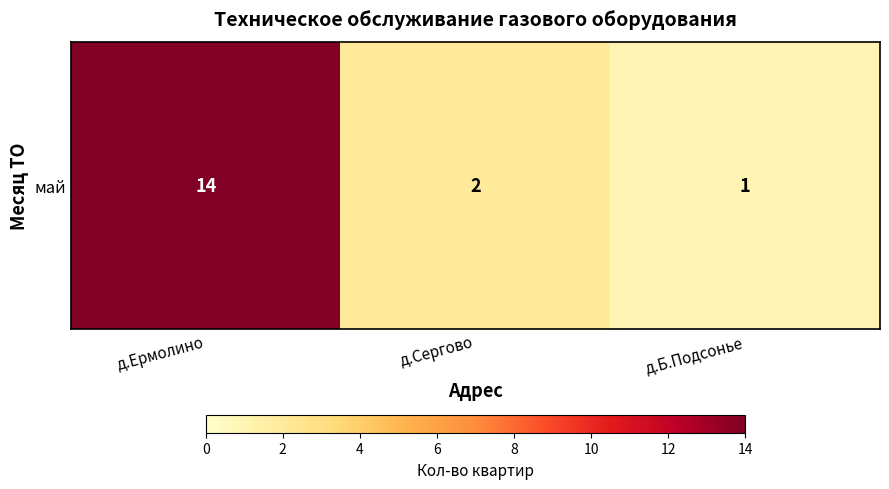

What is the sum of the values at д.Ермолино and д.Б.Подсонье?

15